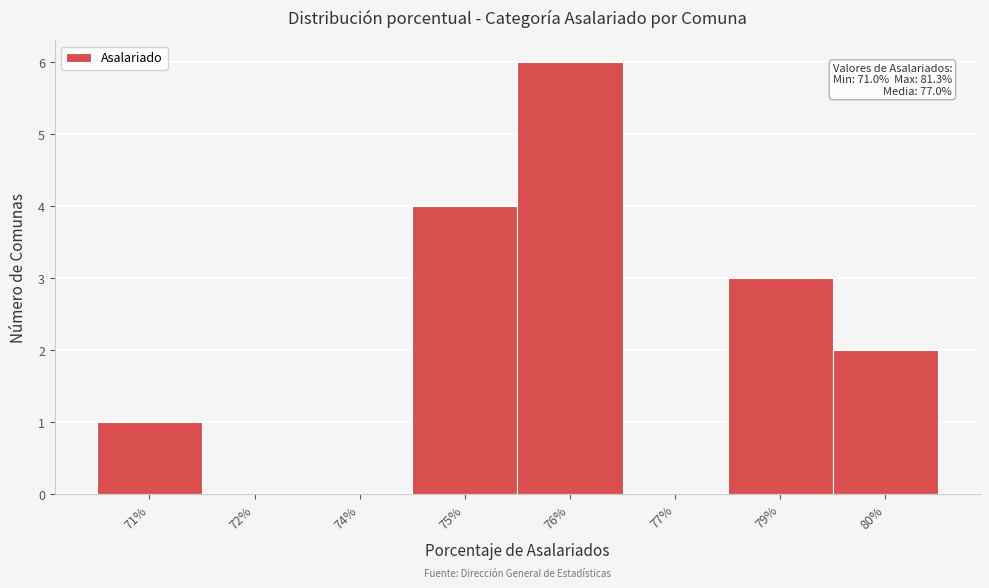

Reading left to right, extract all data points from this chart.

71%=1	72%=0	74%=0	75%=4	76%=6	77%=0	79%=3	80%=2